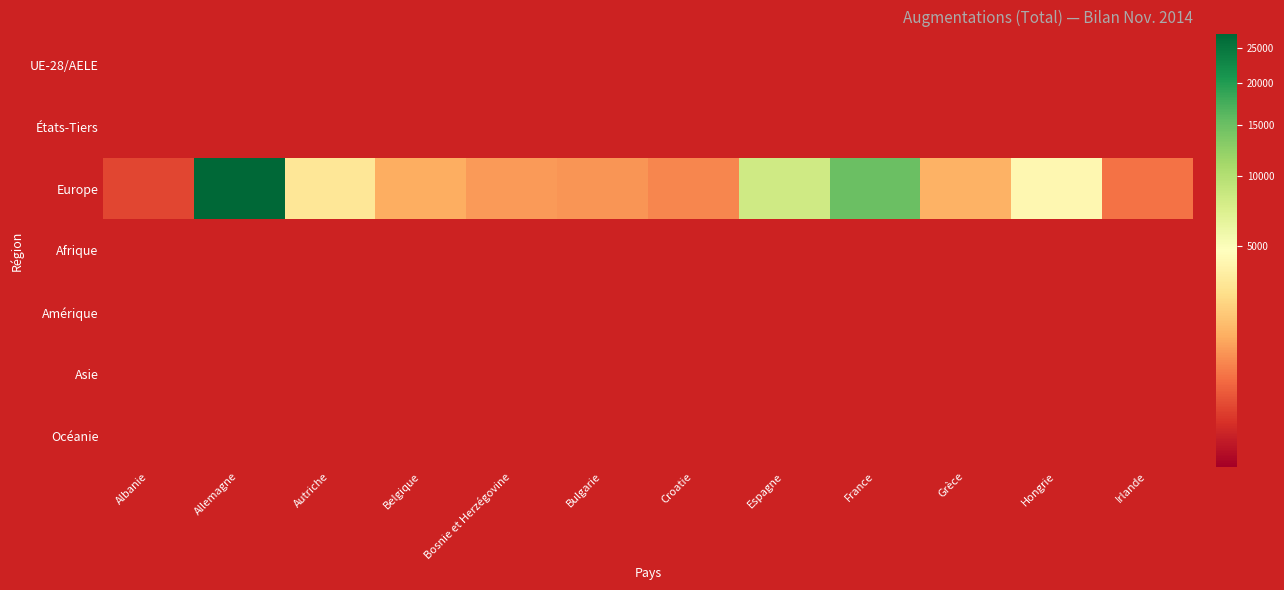

What is the maximum value for Europe?

27011.0